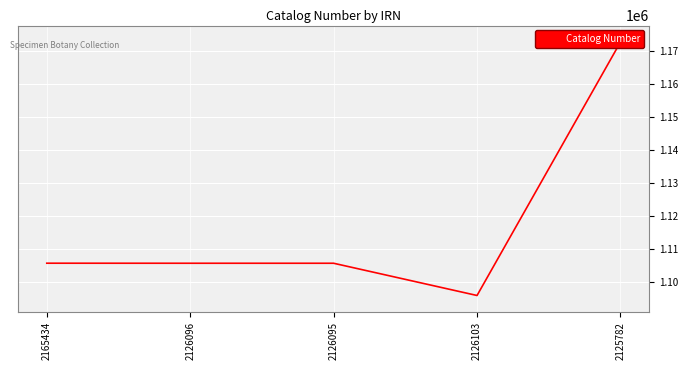

Between 2125782 and 2126103, which is larger?

2125782